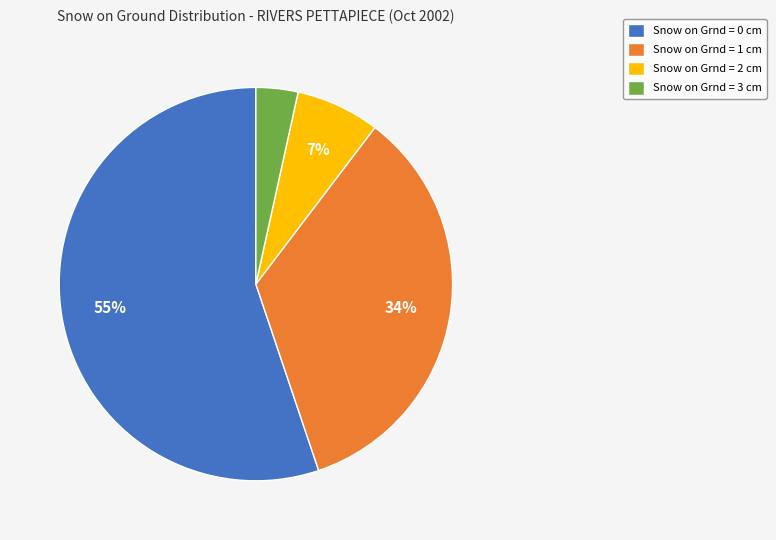

What is the ratio of the value at Snow on Grnd = 2 cm to the value at Snow on Grnd = 0 cm?

0.1